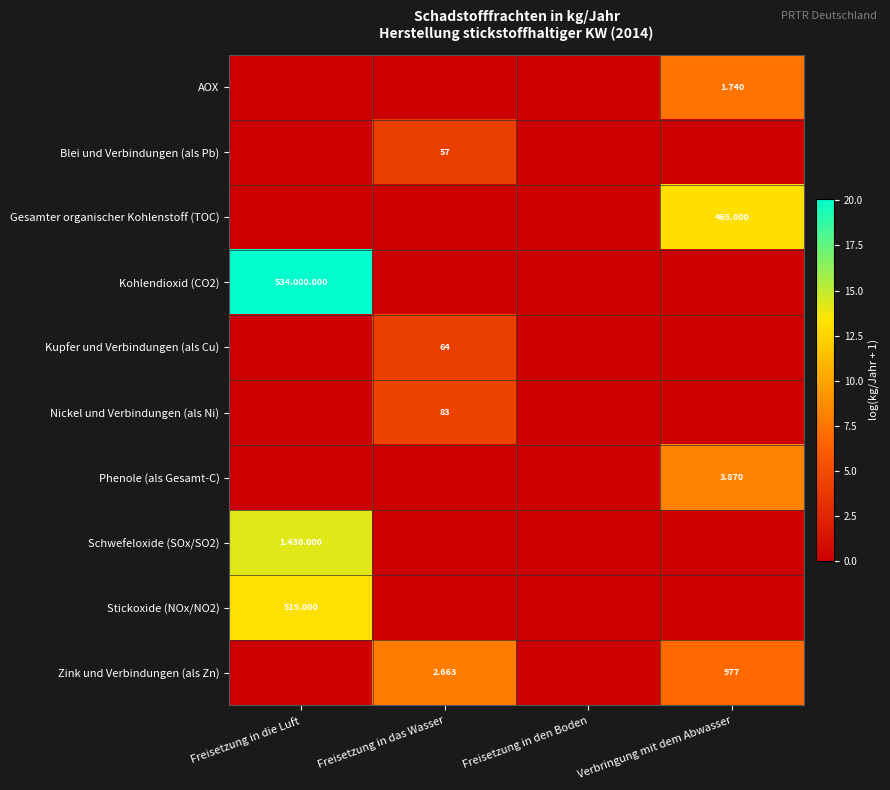

Is the value of Kupfer und Verbindungen (als Cu) at Freisetzung in das Wasser greater than the value of Nickel und Verbindungen (als Ni) at Freisetzung in das Wasser?

No